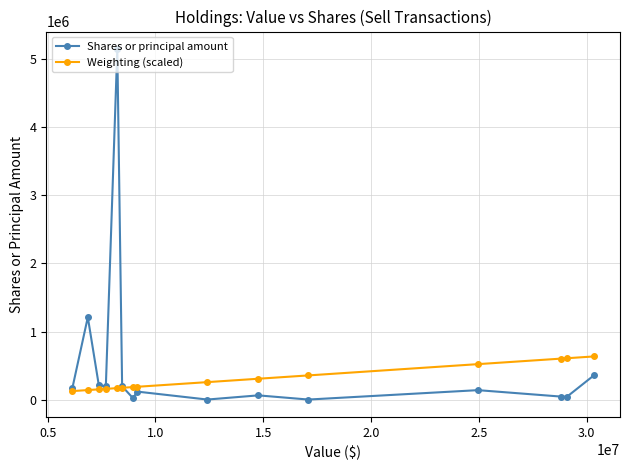

True or false: Shares or principal amount has more than 0 interior local peaks.

True